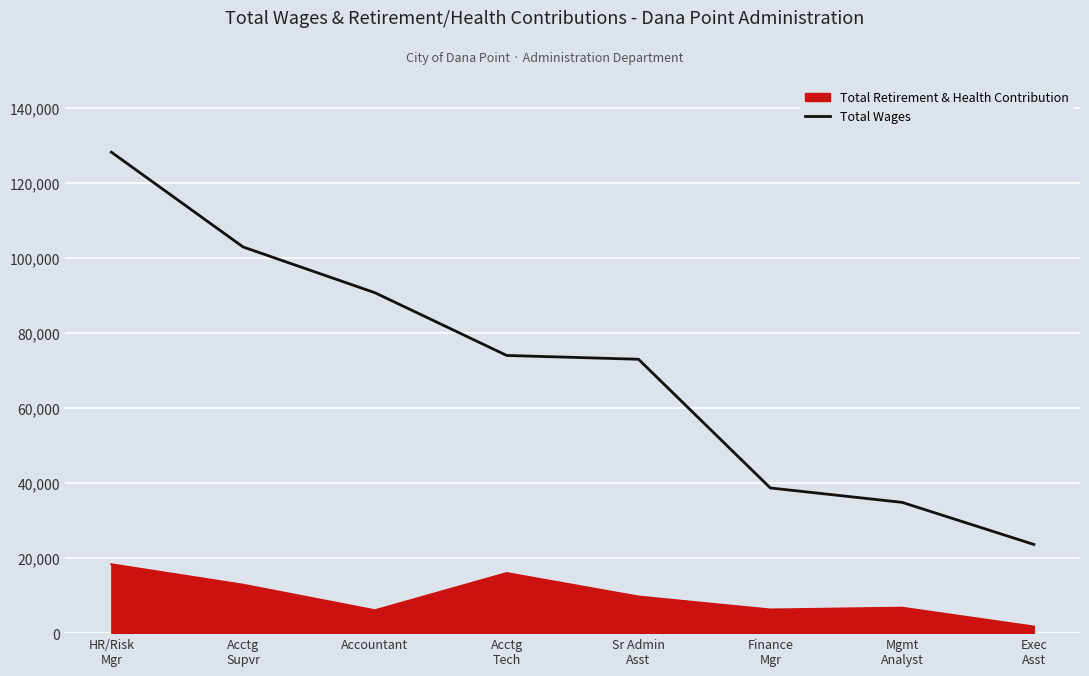

What position from the right is Accountant?

6